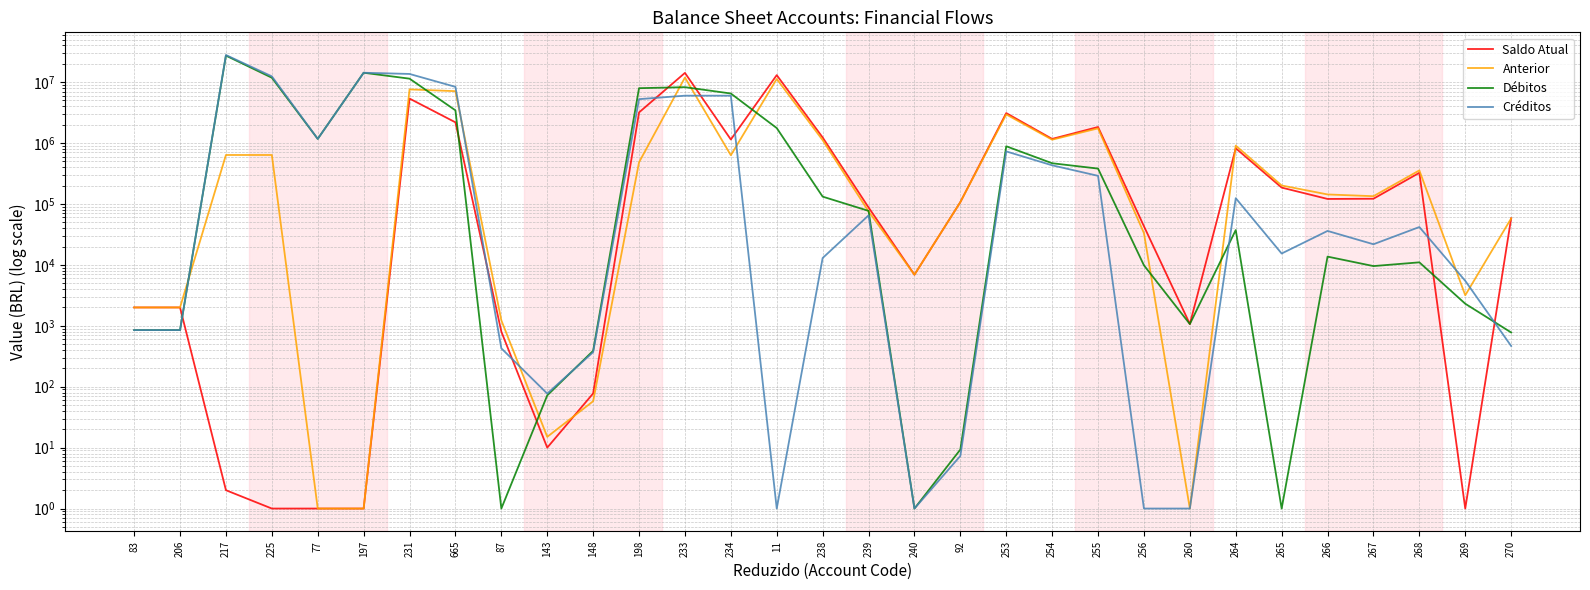

What is the smallest value displayed?

1.0